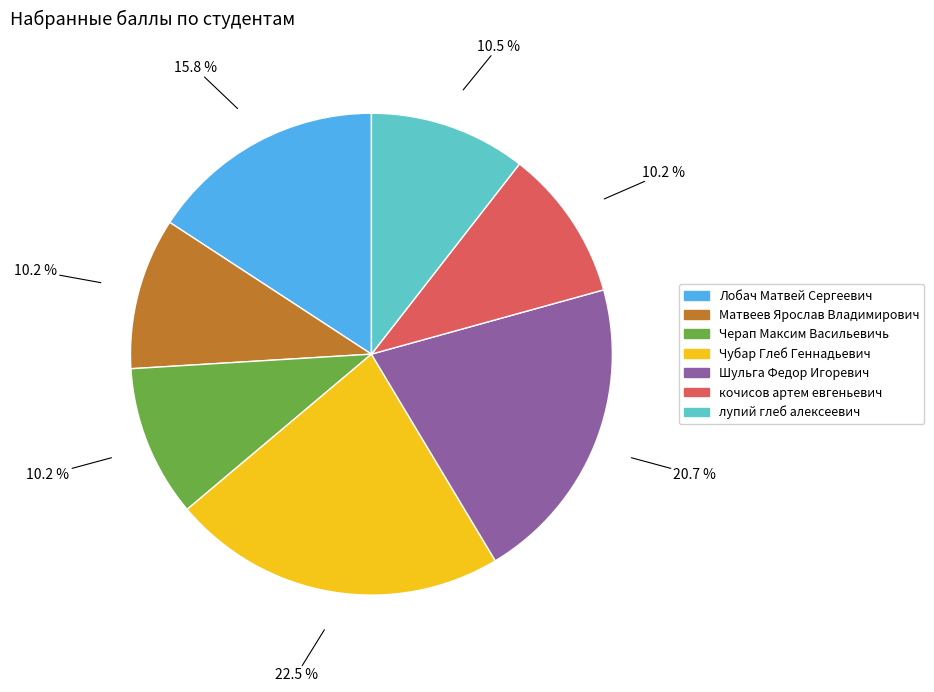

Which category has the biggest portion of the pie?

Чубар Глеб Геннадьевич